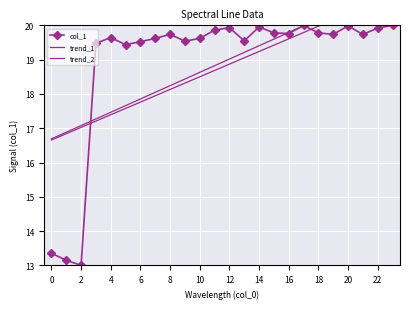

What is the maximum value for col_1?

20.0